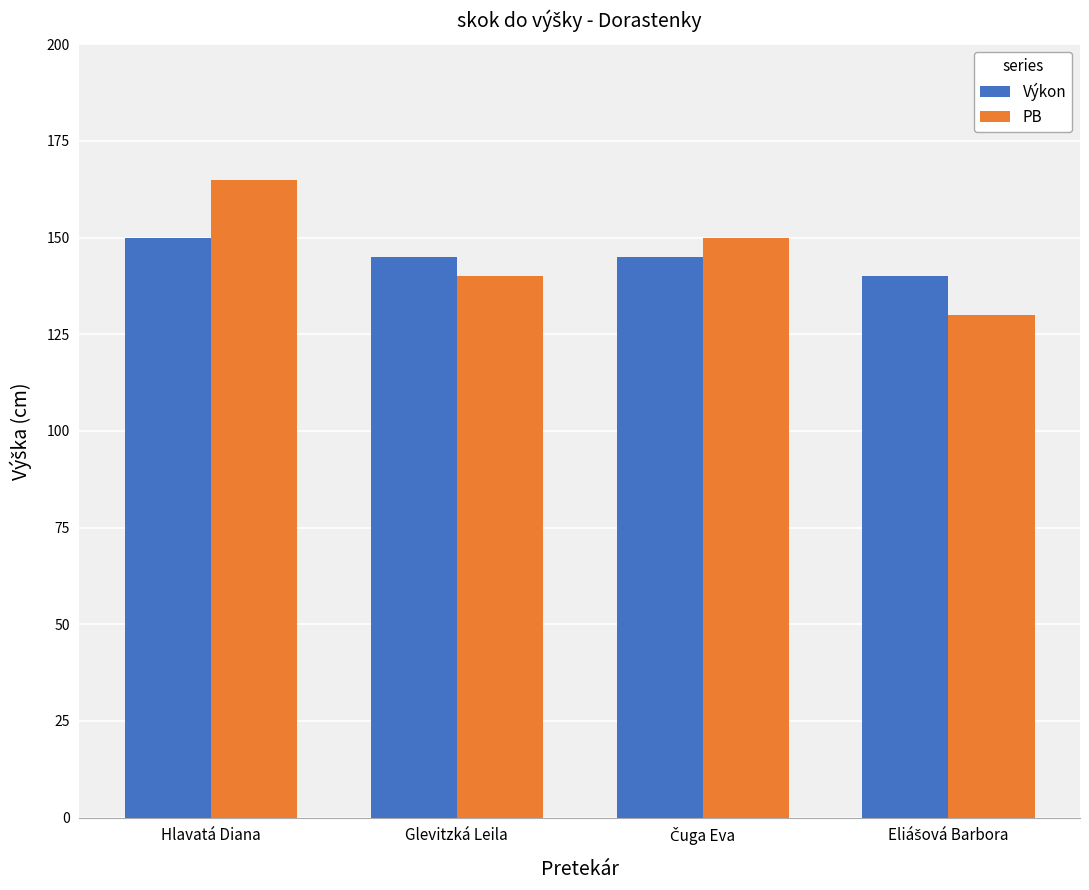

What is the sum of all Výkon values?

580